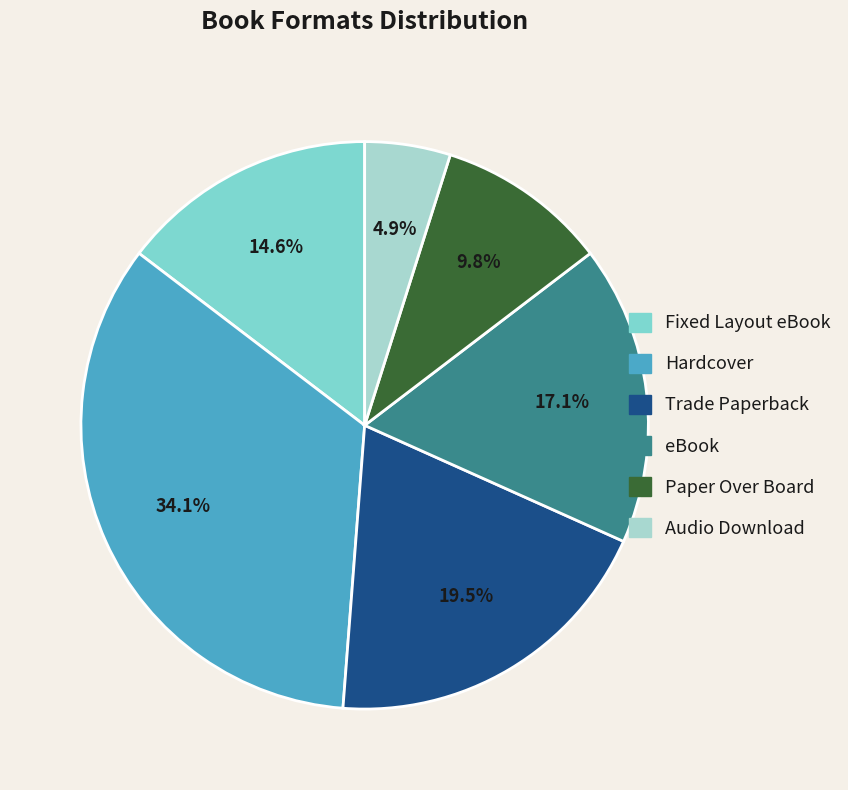

What percentage do Fixed Layout eBook and Paper Over Board together represent?

24.4%